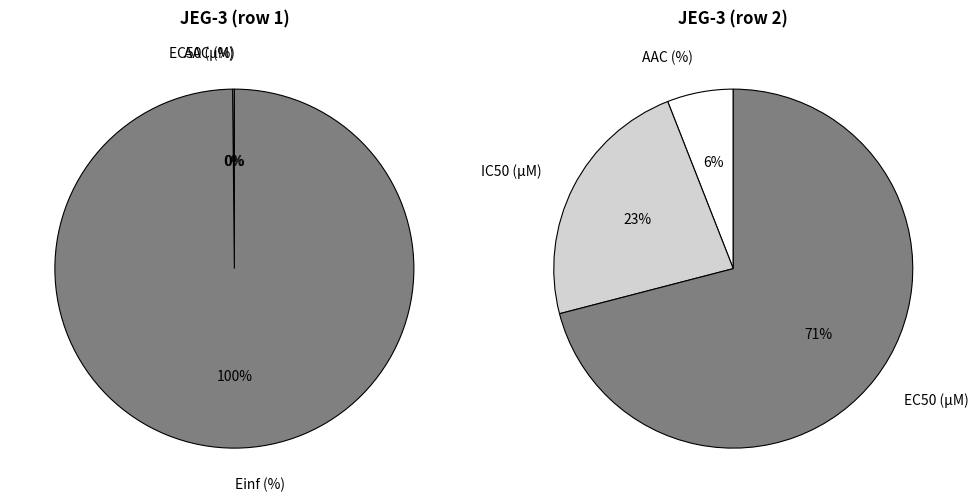

To the nearest percent, what percentage of the pie is AAC (%)?

6%